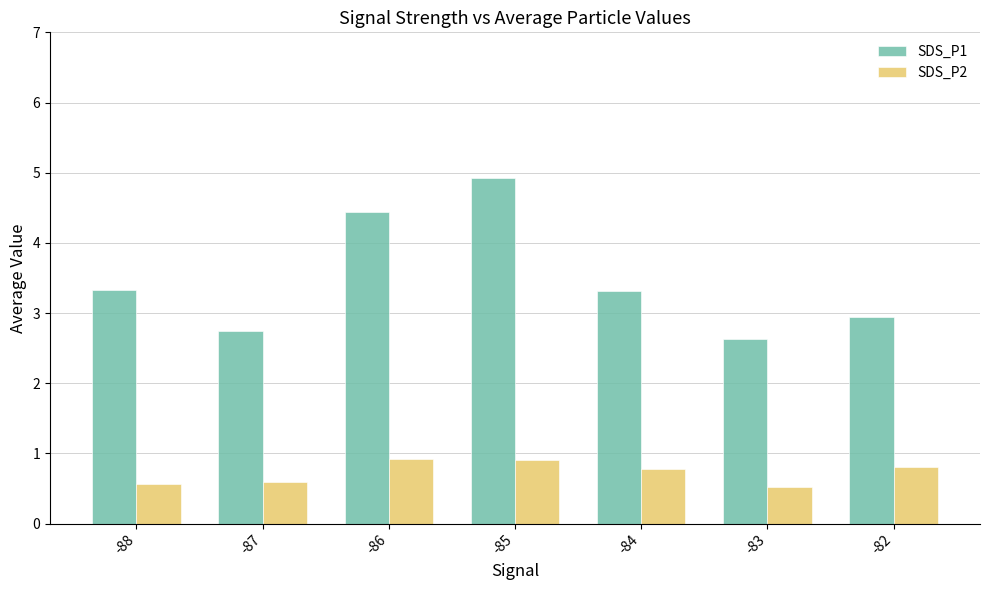

Count the SDS_P2 values in the range 0 to 1.

7